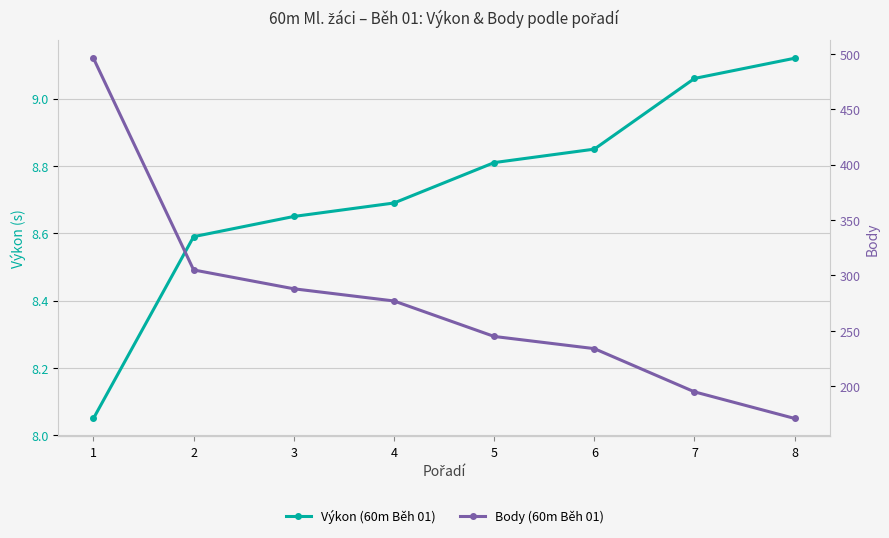

What is the value of the Výkon (60m Běh 01) point at the 2nd from the left?

8.6